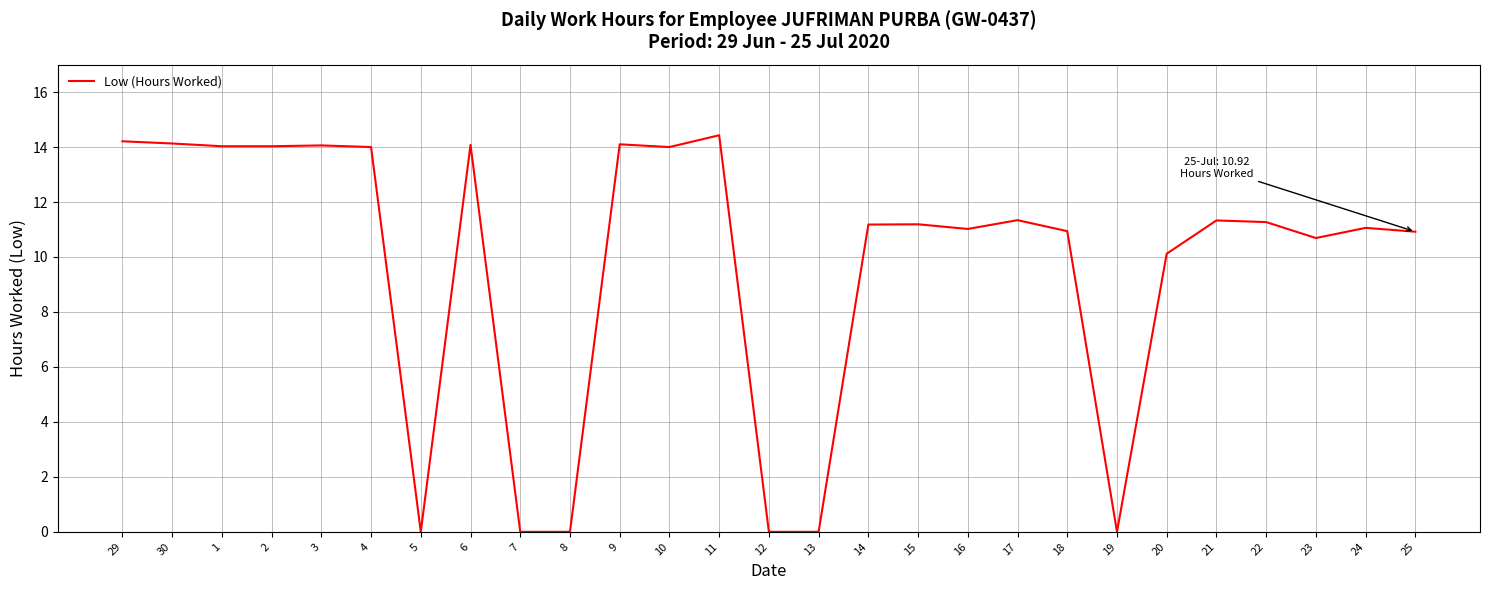

What is the sum of the values at 1 and 18?

25.0